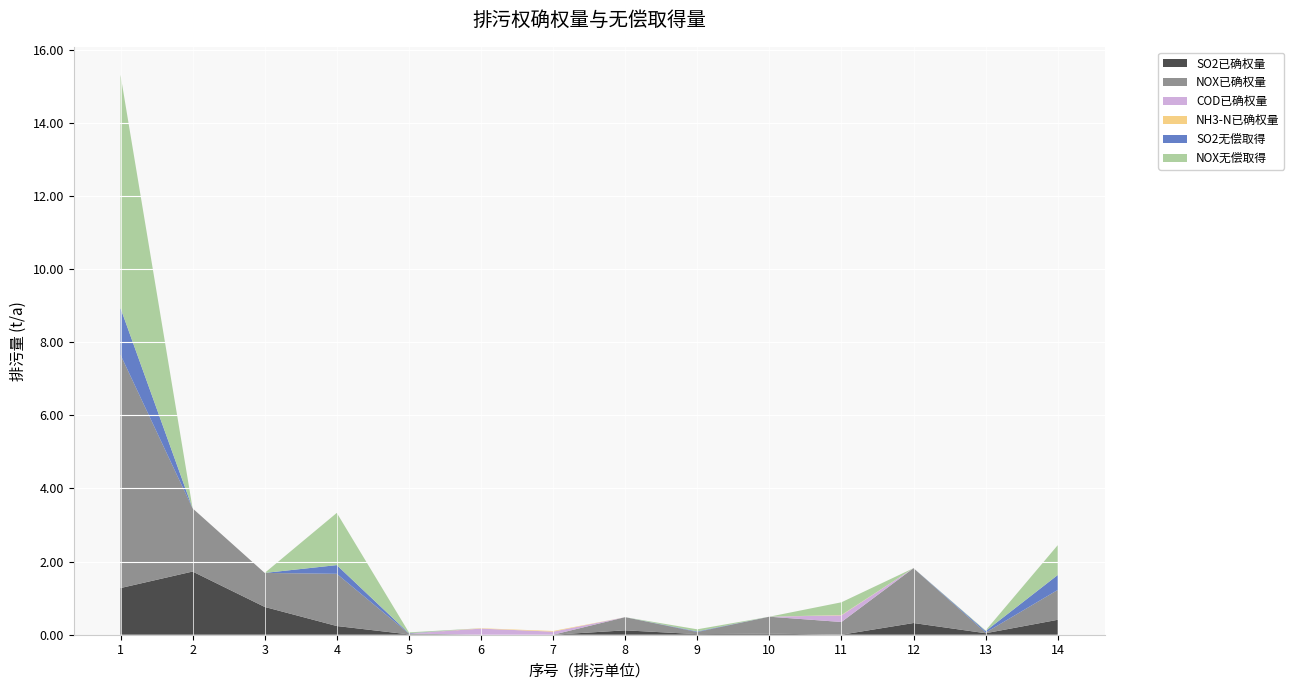

Reading left to right, list all the values displayed in this chart.

SO2已确权量: 1.3	1.7	0.8	0.2	0.0	0.0	0.0	0.1	0.0	0.0	0.0	0.3	0.0	0.4
NOX已确权量: 6.4	1.7	0.9	1.4	0.0	0.0	0.0	0.4	0.1	0.5	0.3	1.5	0.0	0.8
COD已确权量: 0.0	0.0	0.0	0.0	0.0	0.2	0.1	0.0	0.0	0.0	0.2	0.0	0.0	0.0
NH3-N已确权量: 0.0	0.0	0.0	0.0	0.0	0.0	0.0	0.0	0.0	0.0	0.0	0.0	0.0	0.0
SO2无偿取得: 1.3	0.0	0.0	0.2	0.0	0.0	0.0	0.0	0.0	0.0	0.0	0.0	0.0	0.4
NOX无偿取得: 6.4	0.0	0.0	1.4	0.0	0.0	0.0	0.0	0.1	0.0	0.3	0.0	0.0	0.8